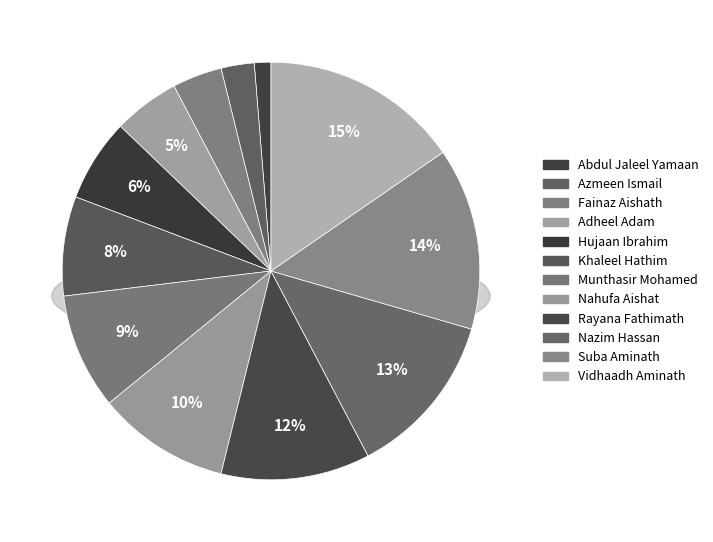

To the nearest percent, what is the average slice percentage?

8%